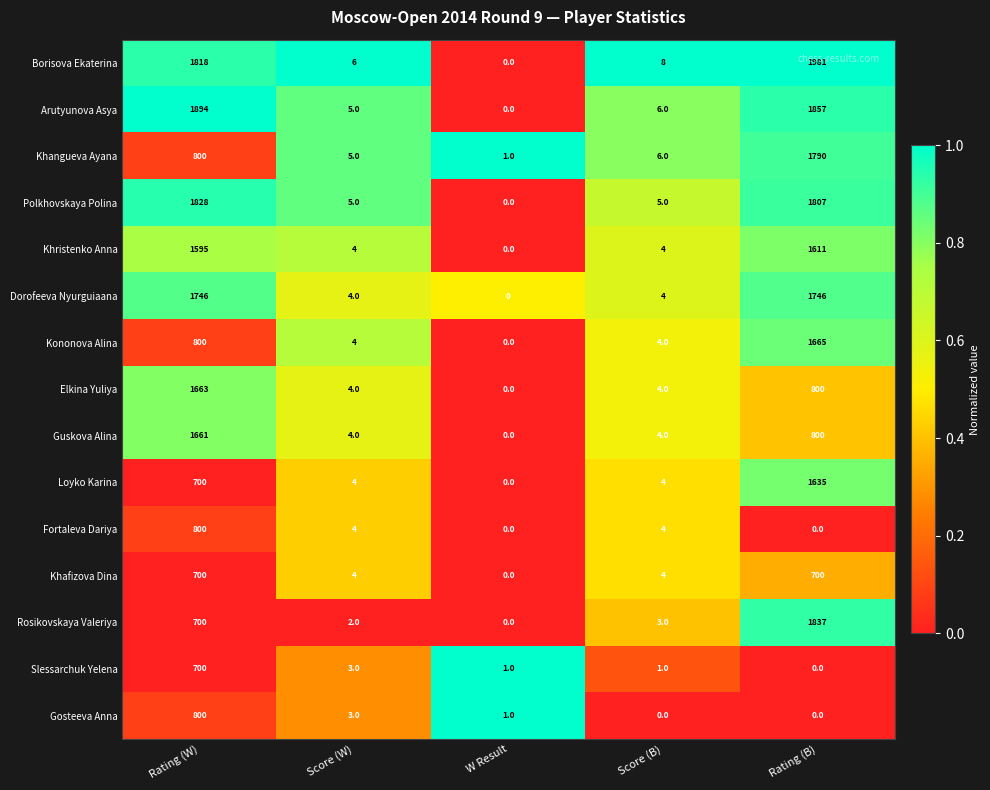

Is the value of Khristenko Anna at Rating (W) greater than the value of Kononova Alina at W Result?

Yes